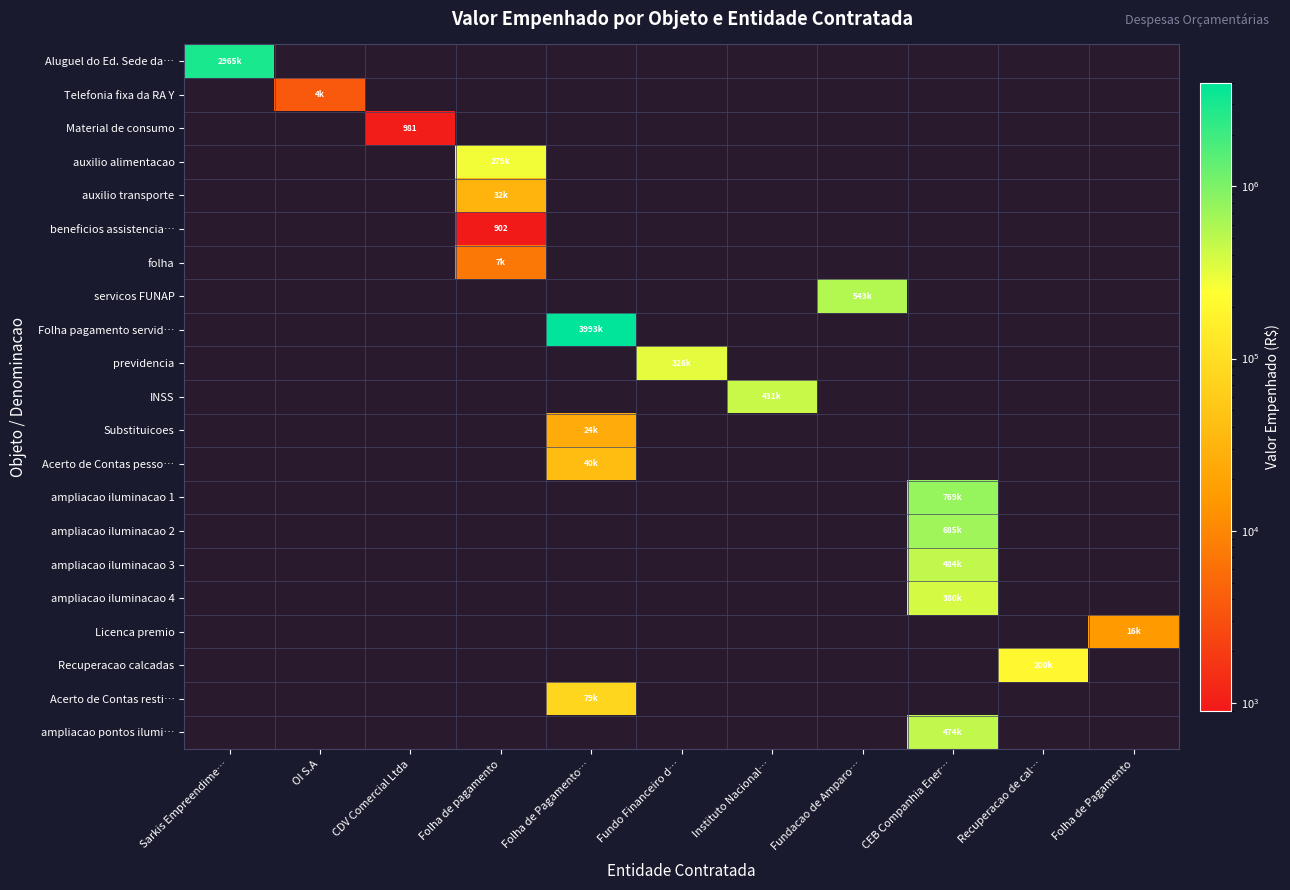

List the series in order of their peak value, lowest first.

Aluguel do Ed. Sede da…, Telefonia fixa da RA Y, Material de consumo, auxilio alimentacao, auxilio transporte, beneficios assistencia…, folha, servicos FUNAP, Folha pagamento servid…, previdencia, INSS, Substituicoes, Acerto de Contas pesso…, ampliacao iluminacao 1, ampliacao iluminacao 2, ampliacao iluminacao 3, ampliacao iluminacao 4, Licenca premio, Recuperacao calcadas, Acerto de Contas resti…, ampliacao pontos ilumi…